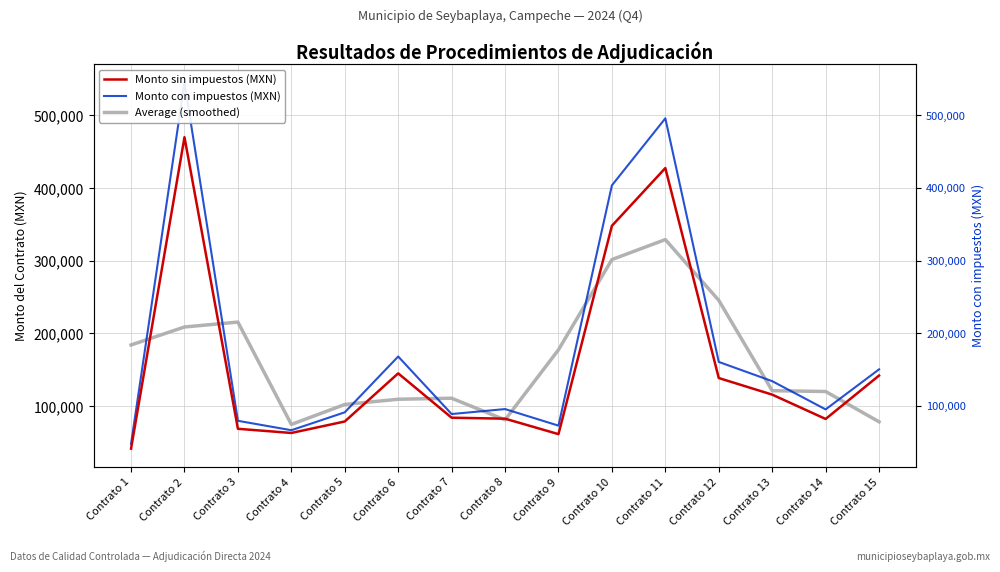

What is the approximate value of Monto sin impuestos (MXN) at Contrato 4?

63000.0